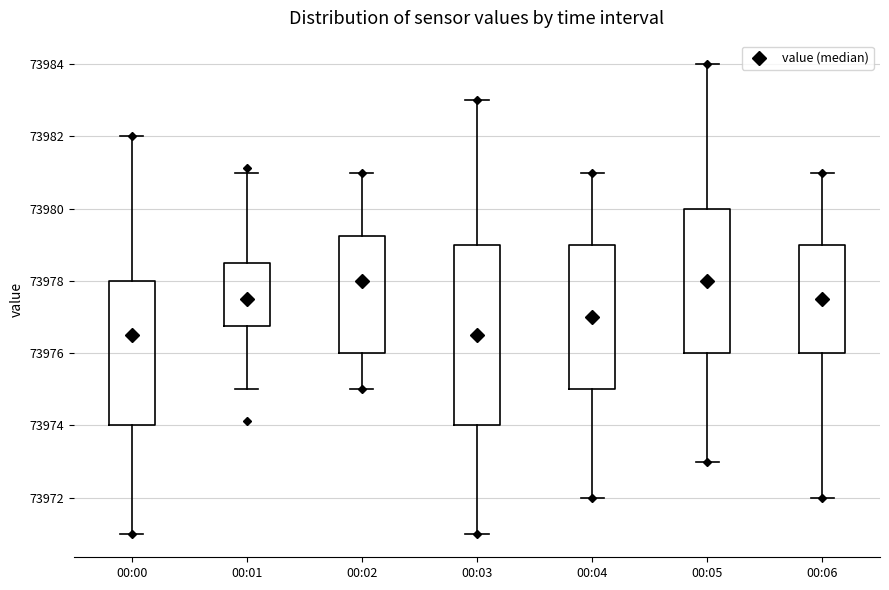

Reading left to right, read every box against the y-axis: the position of its median line, the range the box covers, and the ends of its whiskers. The values are not printed on the chart, so give them approximately, as read against the axis.

00:00: median 73976.6, box 73974.0 to 73978.0, whiskers 73971.0 to 73982.0
00:01: median 73977.6, box 73976.8 to 73978.6, whiskers 73975.0 to 73981.0
00:02: median 73978.0, box 73976.0 to 73979.2, whiskers 73975.0 to 73981.0
00:03: median 73976.6, box 73974.0 to 73979.0, whiskers 73971.0 to 73983.0
00:04: median 73977.0, box 73975.0 to 73979.0, whiskers 73972.0 to 73981.0
00:05: median 73978.0, box 73976.0 to 73980.0, whiskers 73973.0 to 73984.0
00:06: median 73977.6, box 73976.0 to 73979.0, whiskers 73972.0 to 73981.0